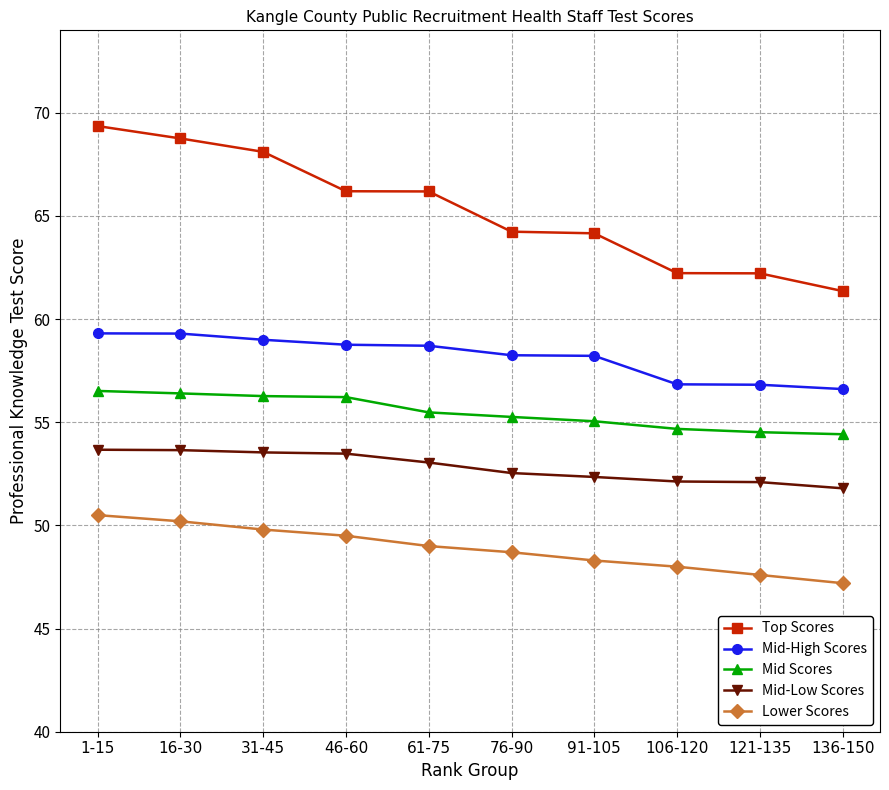

Is it true that Top Scores equals 28.0 at 46-60?

False